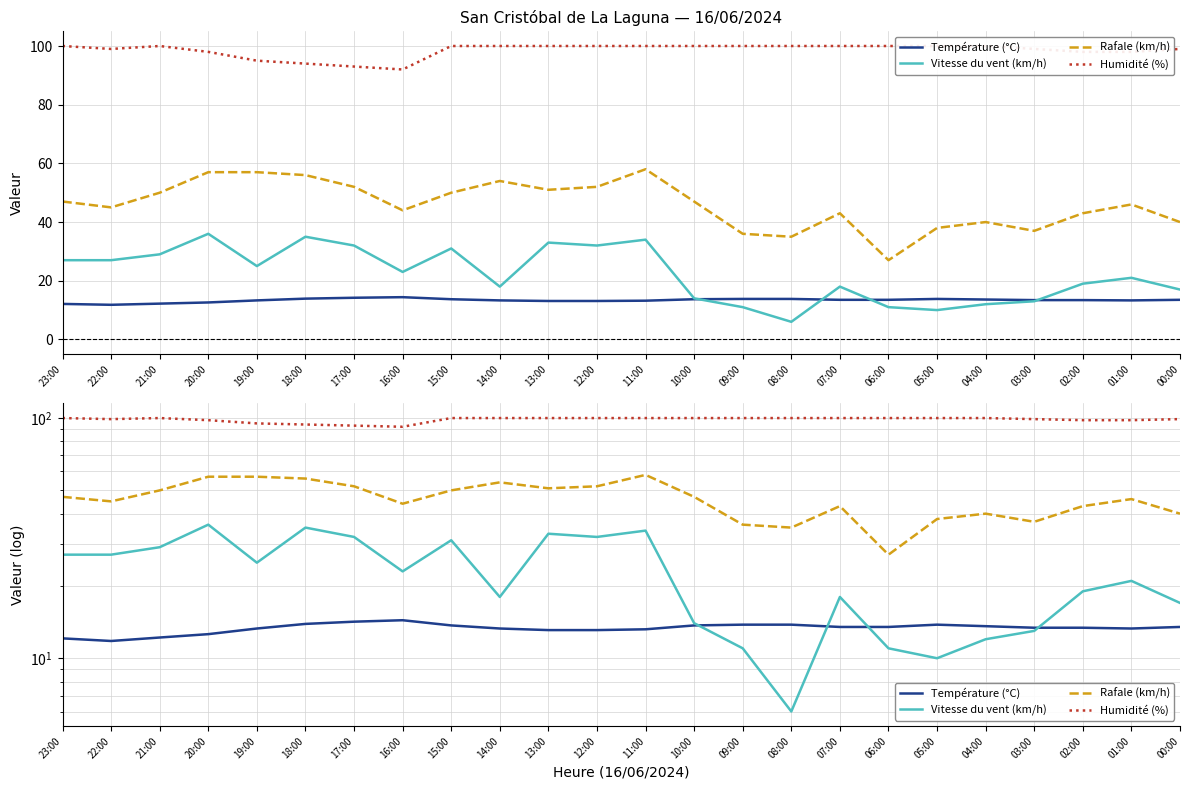

At how many categories does at least one series exceed 92?

24